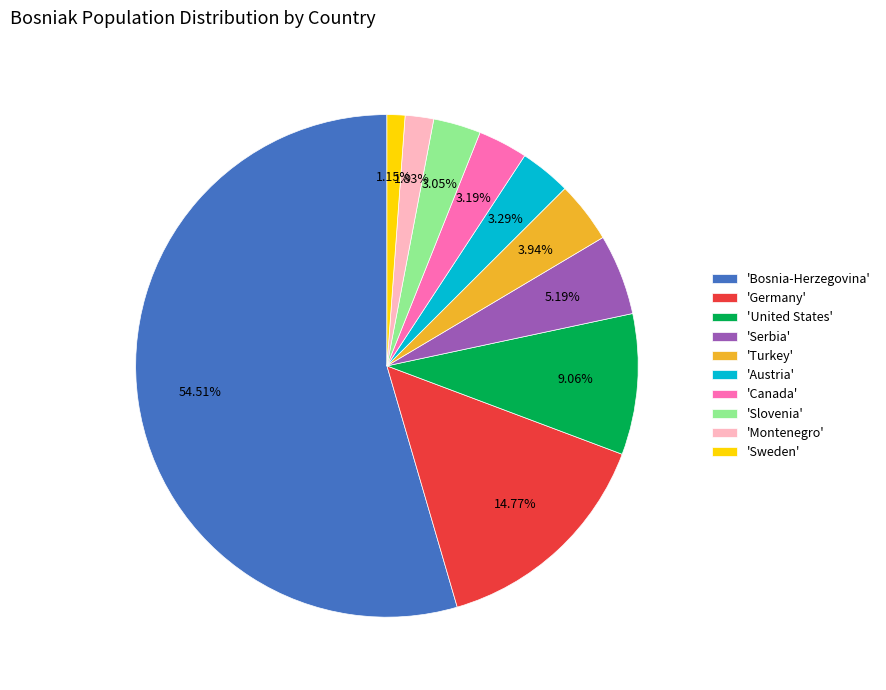

What is the smallest slice in the pie chart?

'Sweden'